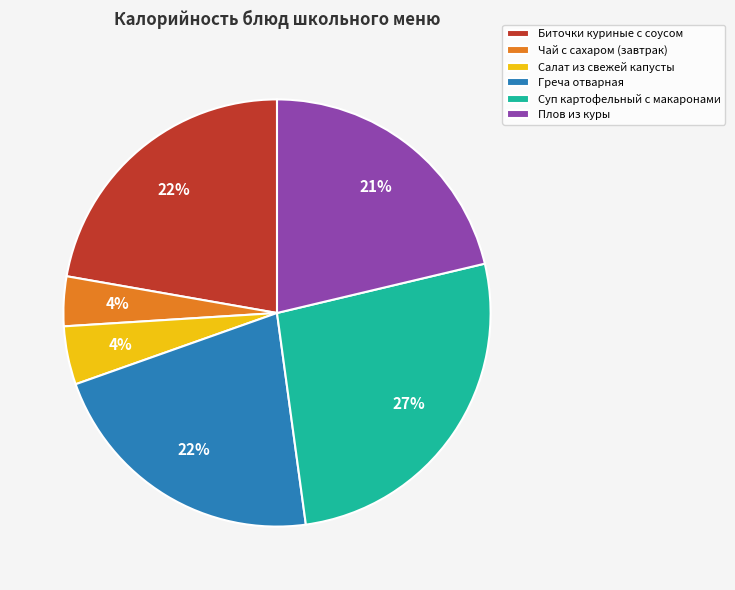

How many segments does this pie chart have?

6